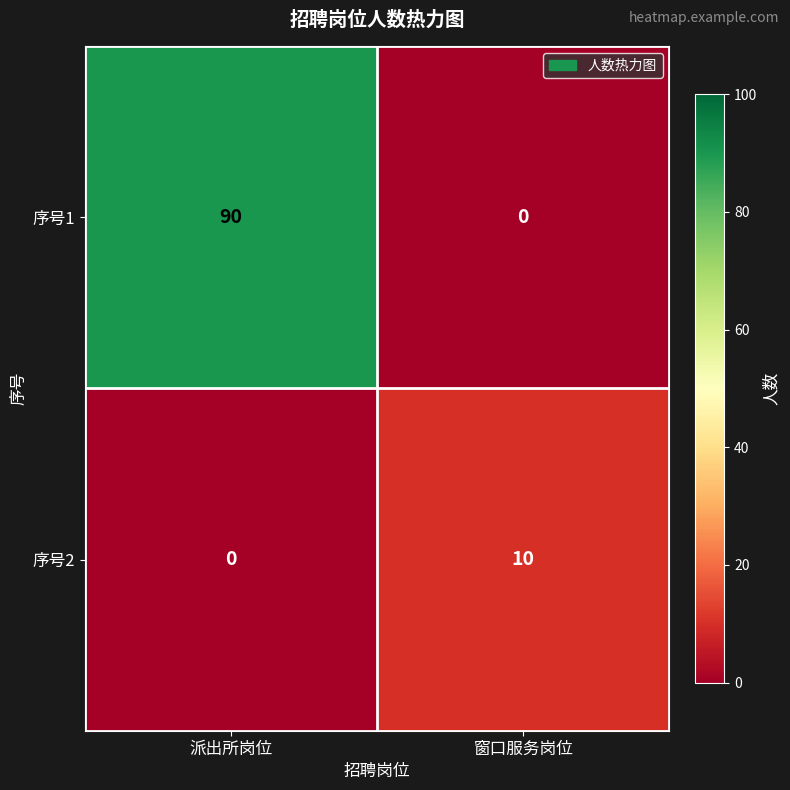

How many series are shown in this chart?

2